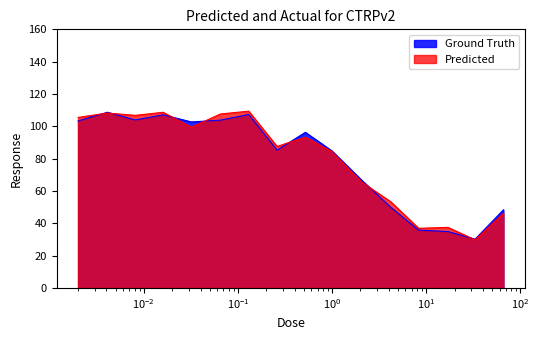

Reading left to right, what are all the values shown in this chart?

Ground Truth: 103.3	108.7	103.9	107.1	102.7	103.8	107.3	85.2	96.3	84.7	66.2	49.9	35.7	34.9	30.2	48.3
Predicted: 105.5	108.2	106.8	108.7	99.5	107.6	109.4	87.5	93.3	84.3	65.2	53.3	36.9	37.5	29.7	46.1